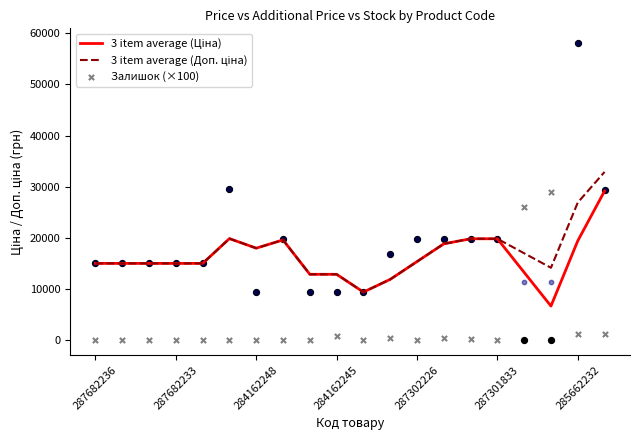

At how many categories does at least one series exceed 4825?

20